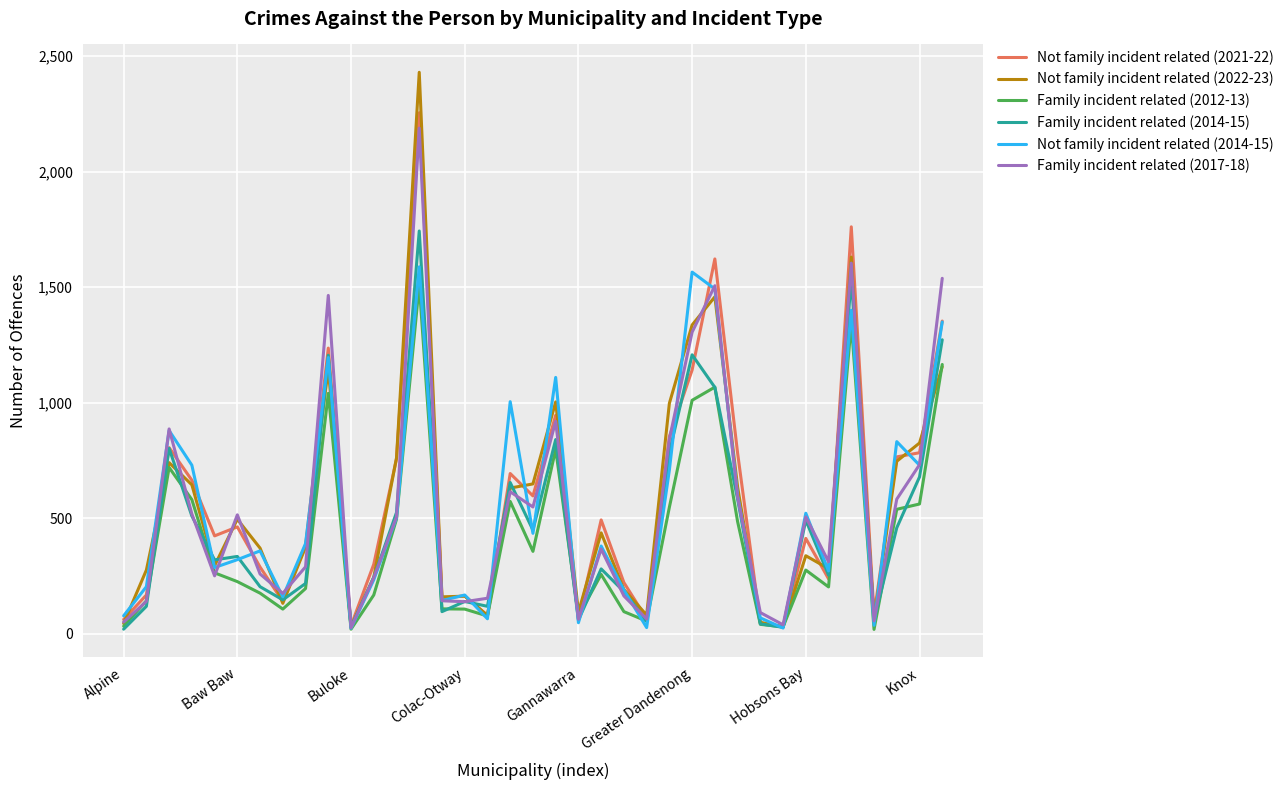

What is the maximum value for Family incident related (2017-18)?

2188